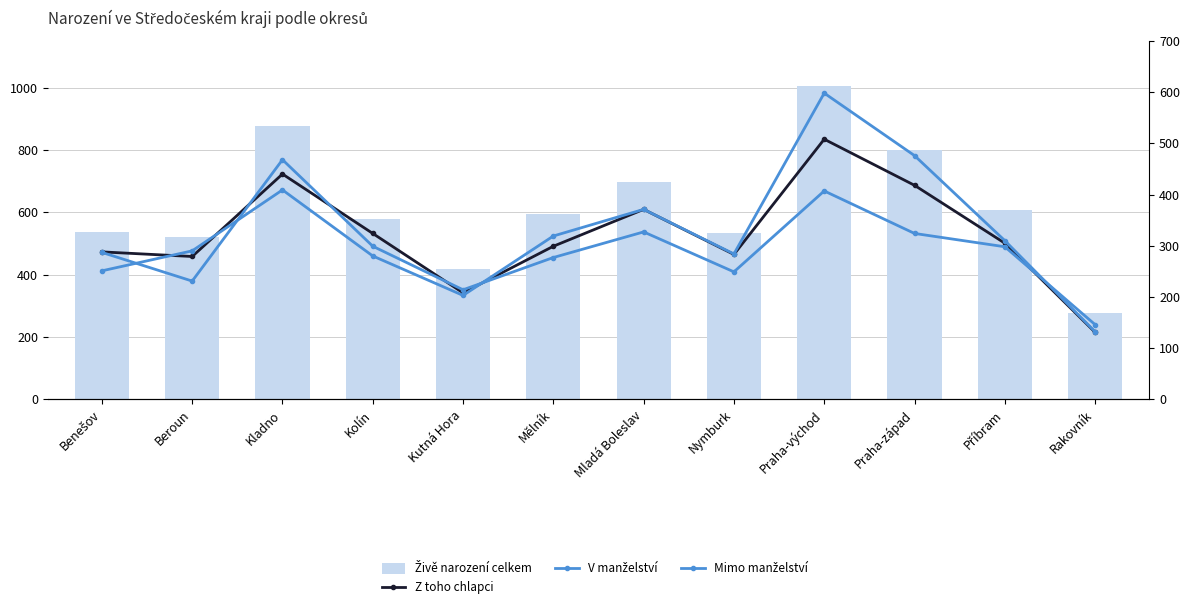

What is the difference between the highest and lowest values at Kolín?

299